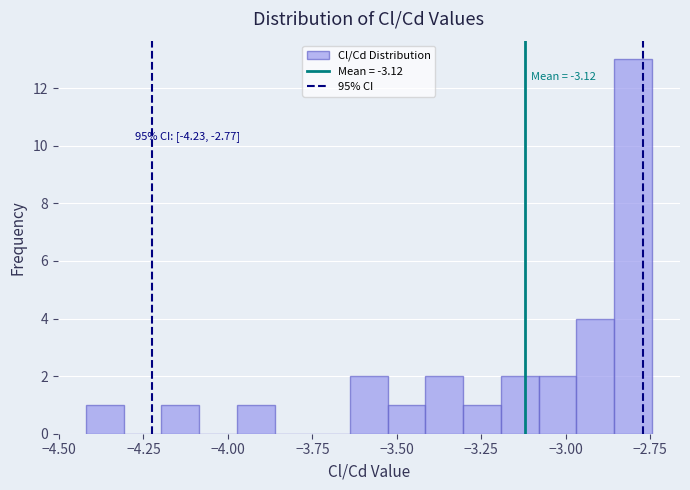

Around what value on the x-axis is the tallest bar? Give the approximate position of its centre, as read against the axis.

-2.80